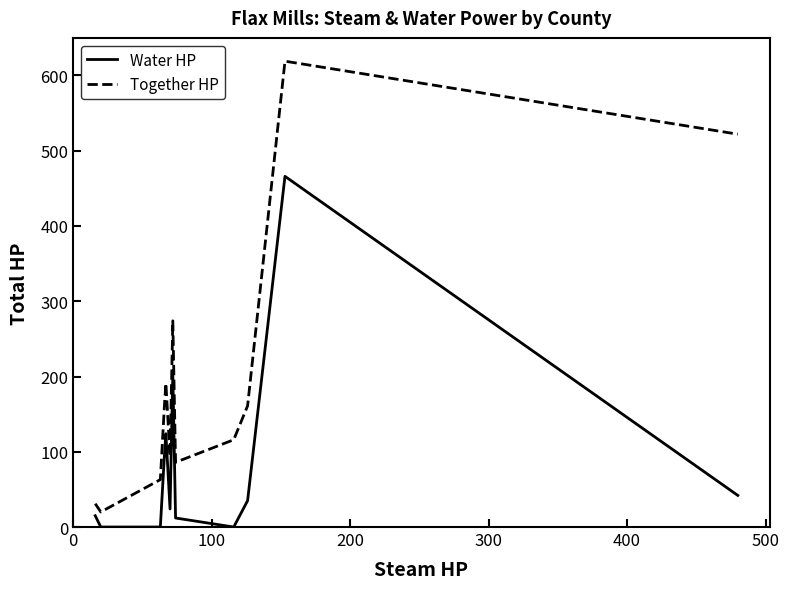

Which series has the widest spread of values?

Together HP